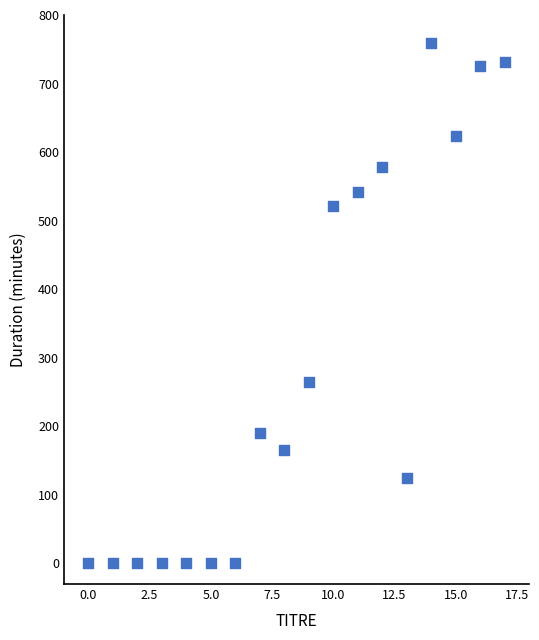

What Y value in the scatter plot is closest to 379?

264